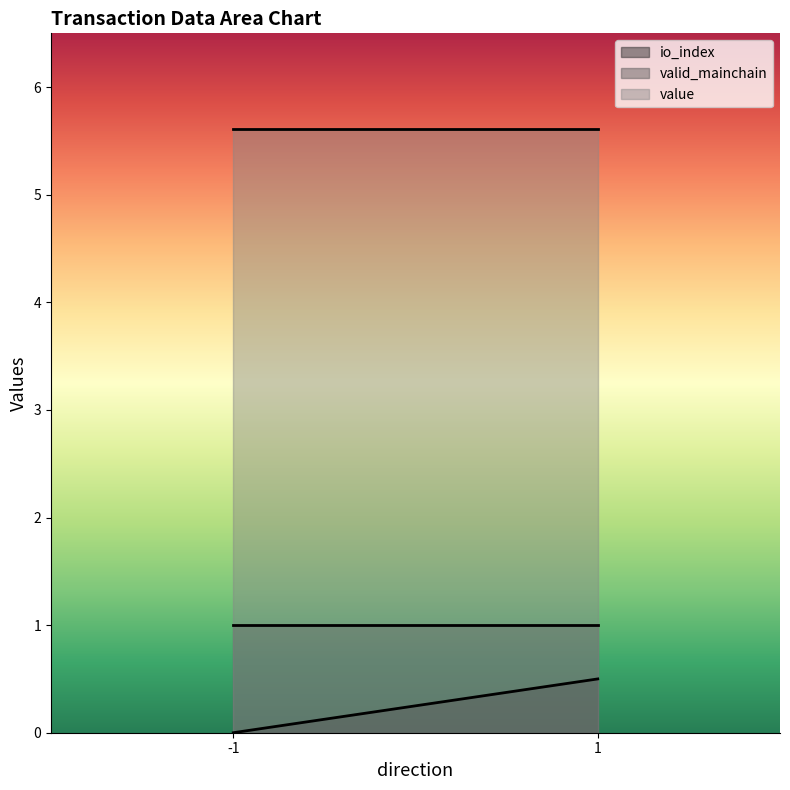

True or false: io_index and valid_mainchain cross at least once.

False